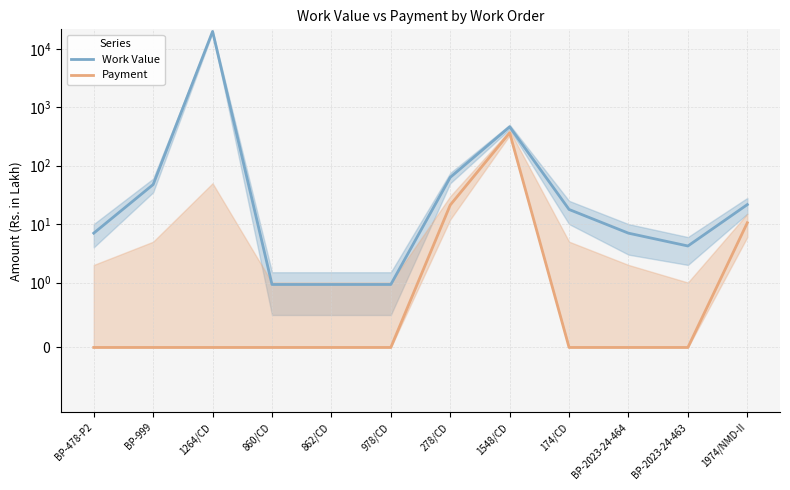

Does the chart have visible grid lines?

Yes